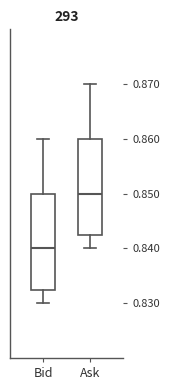

Reading left to right, read every box against the y-axis: the position of its median line, the range the box covers, and the ends of its whiskers. The values are not printed on the chart, so give them approximately, as read against the axis.

Bid: median 0.840, box 0.833 to 0.850, whiskers 0.830 to 0.860
Ask: median 0.850, box 0.843 to 0.860, whiskers 0.840 to 0.870